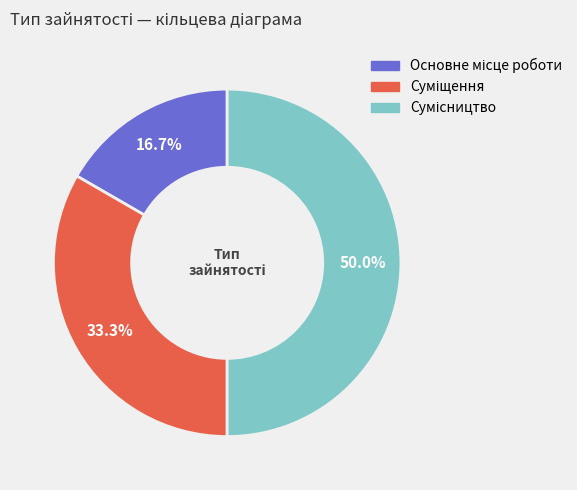

To the nearest percent, what portion does Сумісництво represent?

50%